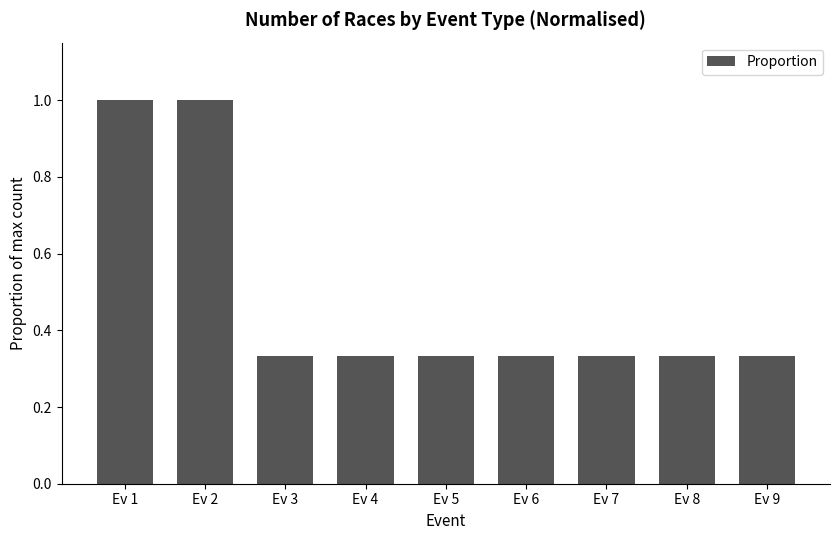

What is the maximum value shown in the chart?

1.0